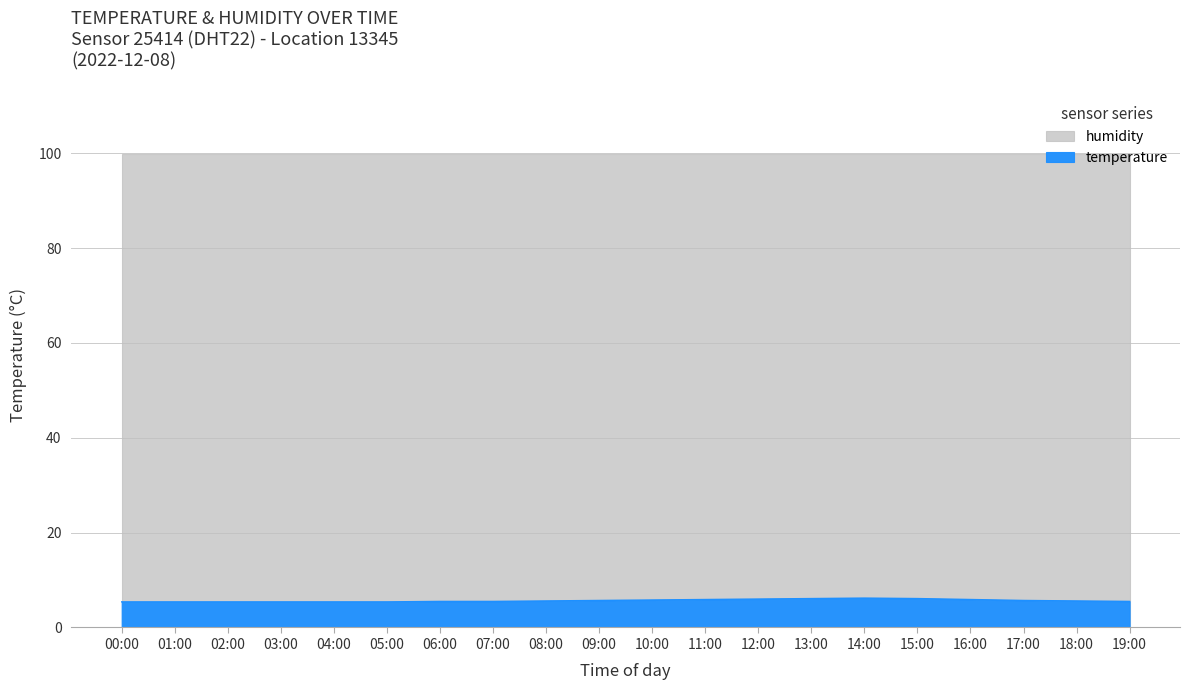

At which category does the data reach its first local peak?

14:00